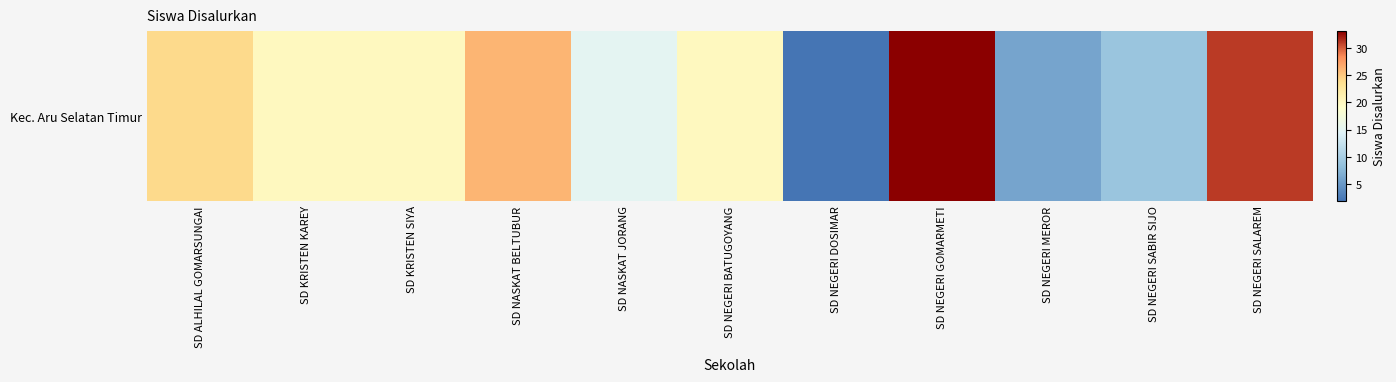

What is the ratio of the value at SD KRISTEN KAREY to the value at SD NEGERI SALAREM?

0.6